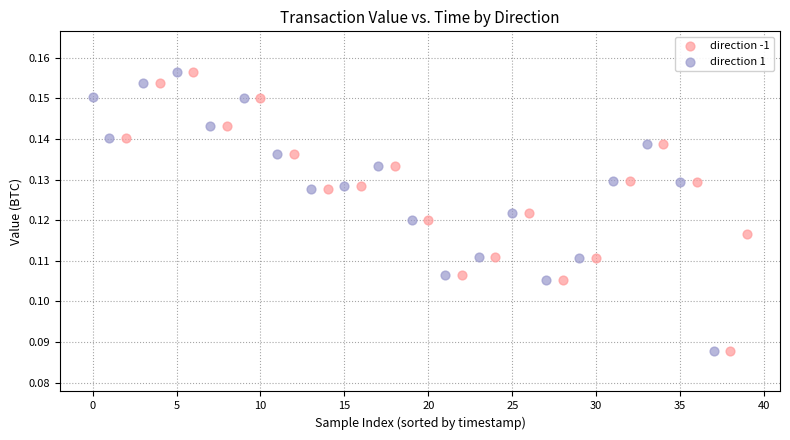

What are all the series names shown in the legend?

direction -1, direction 1